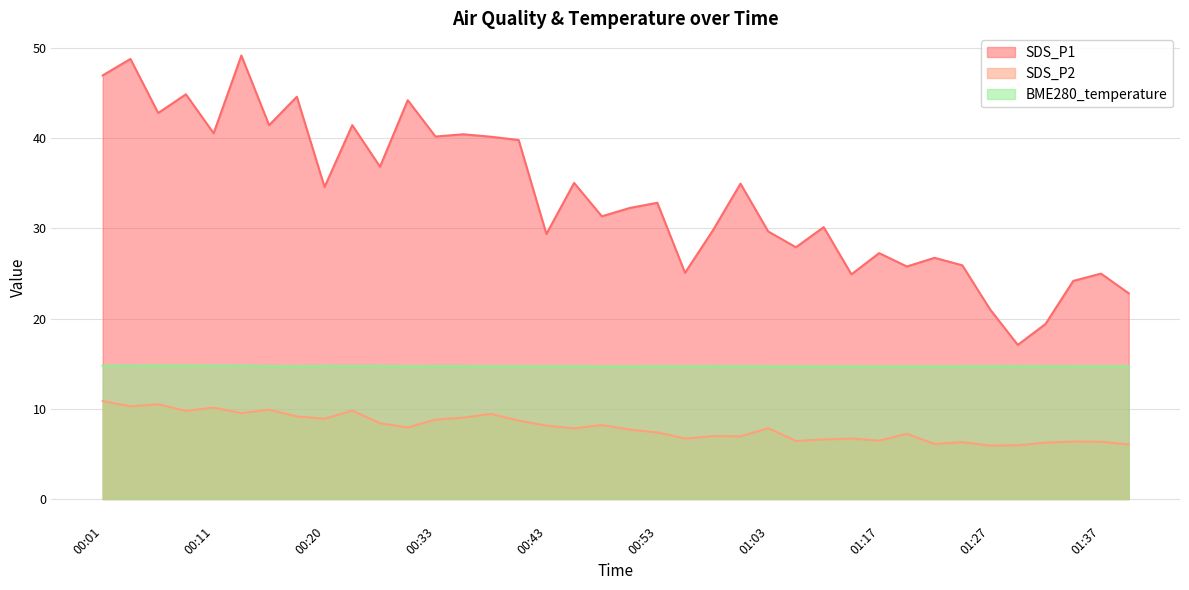

Reading left to right, what are all the values shown in this chart?

SDS_P1: 00:01=47.0	00:03=48.8	00:06=42.8	00:08=44.9	00:11=40.5	00:13=49.1	00:15=41.4	00:18=44.6	00:20=34.6	00:23=41.4	00:28=36.8	00:30=44.2	00:33=40.2	00:36=40.4	00:38=40.1	00:41=39.8	00:43=29.4	00:45=35.0	00:48=31.3	00:51=32.2	00:53=32.8	00:56=25.1	00:58=29.8	01:01=35.0	01:03=29.6	01:06=27.9	01:09=30.1	01:14=24.9	01:17=27.2	01:19=25.8	01:22=26.7	01:25=25.9	01:27=21.0	01:30=17.1	01:33=19.4	01:35=24.2	01:37=25.0	01:40=22.8
SDS_P2: 00:01=10.8	00:03=10.3	00:06=10.5	00:08=9.8	00:11=10.1	00:13=9.5	00:15=9.9	00:18=9.2	00:20=8.9	00:23=9.8	00:28=8.4	00:30=7.9	00:33=8.8	00:36=9.0	00:38=9.4	00:41=8.7	00:43=8.1	00:45=7.8	00:48=8.2	00:51=7.7	00:53=7.4	00:56=6.7	00:58=7.0	01:01=7.0	01:03=7.8	01:06=6.4	01:09=6.6	01:14=6.7	01:17=6.5	01:19=7.2	01:22=6.1	01:25=6.3	01:27=5.9	01:30=6.0	01:33=6.2	01:35=6.4	01:37=6.3	01:40=6.0
BME280_temperature: 00:01=14.8	00:03=14.8	00:06=14.8	00:08=14.8	00:11=14.8	00:13=14.8	00:15=14.7	00:18=14.7	00:20=14.8	00:23=14.7	00:28=14.8	00:30=14.7	00:33=14.7	00:36=14.7	00:38=14.7	00:41=14.7	00:43=14.7	00:45=14.7	00:48=14.7	00:51=14.7	00:53=14.7	00:56=14.7	00:58=14.7	01:01=14.7	01:03=14.7	01:06=14.7	01:09=14.7	01:14=14.7	01:17=14.7	01:19=14.7	01:22=14.7	01:25=14.7	01:27=14.7	01:30=14.7	01:33=14.7	01:35=14.7	01:37=14.7	01:40=14.7